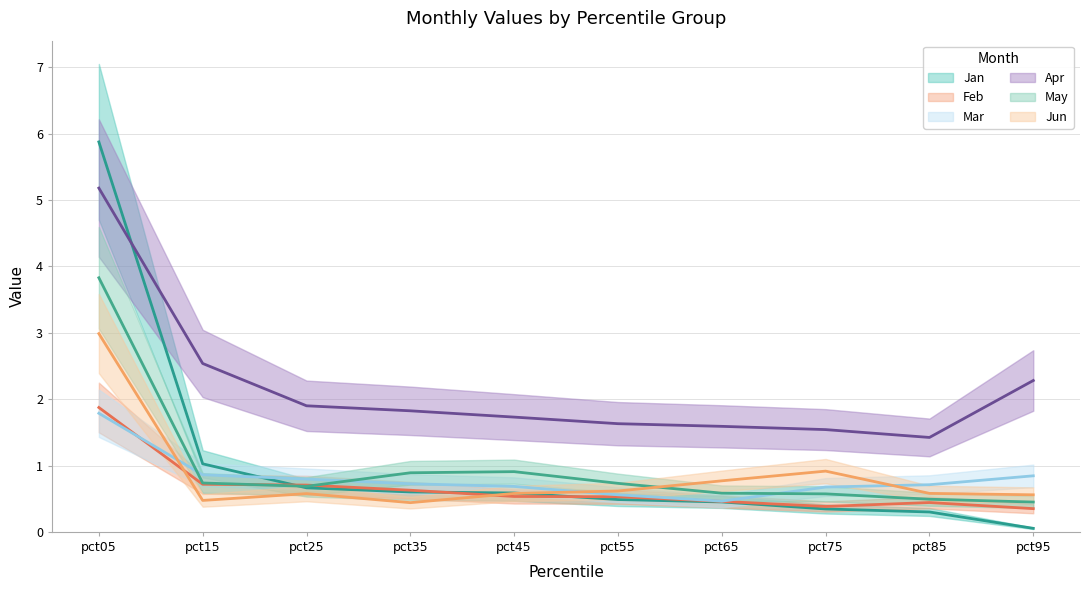

Count the number of data series in this chart.

6